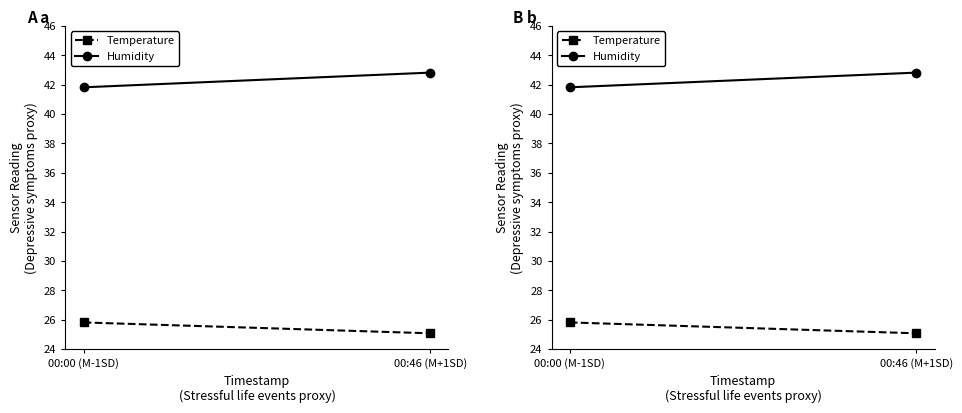

What is the average value of the Humidity series?

42.3